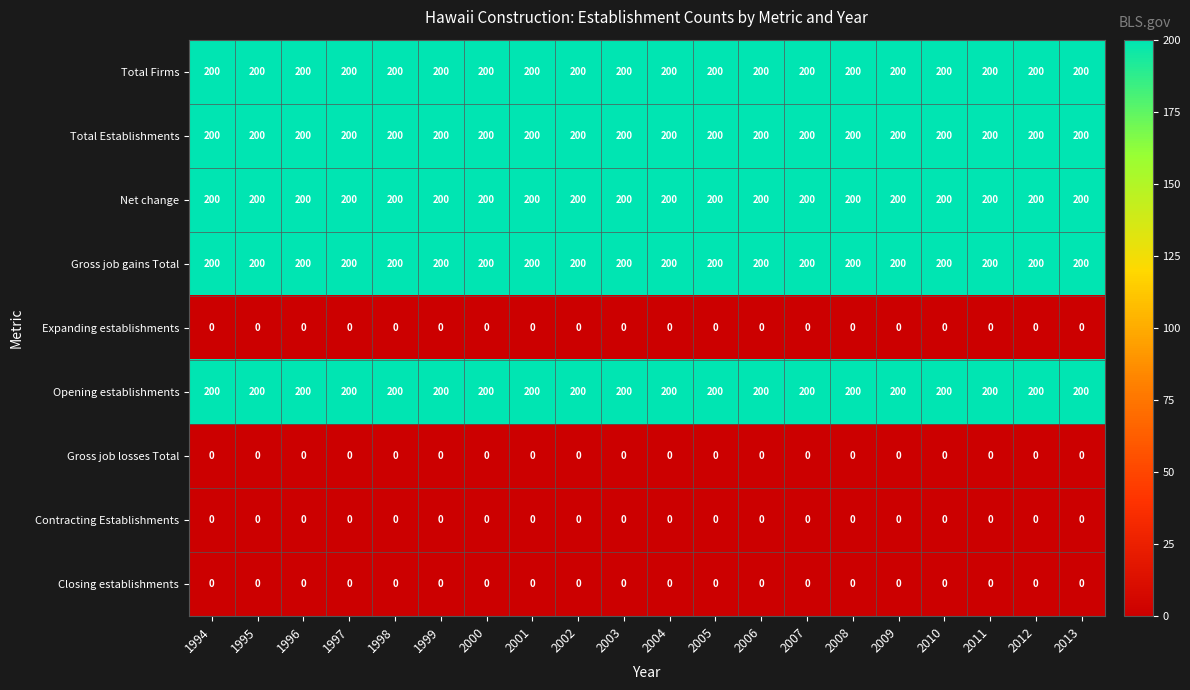

True or false: Closing establishments has a value of 0 at 1999.

True